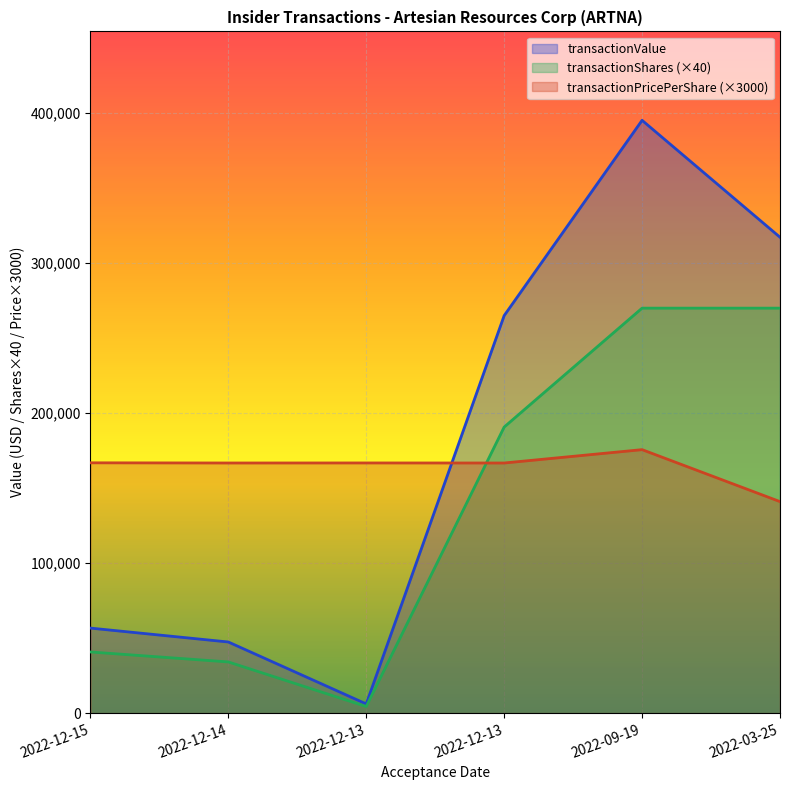

What is the difference between the highest and lowest values at 2022-09-19?

219568.5